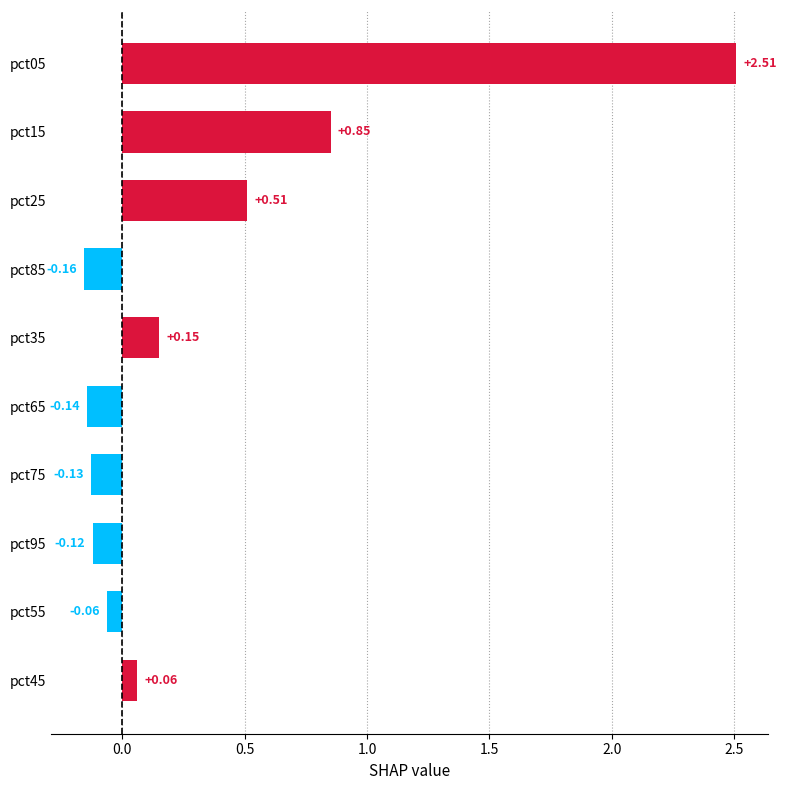

List the labels in order of value, smallest first.

pct85, pct65, pct75, pct95, pct55, pct45, pct35, pct25, pct15, pct05